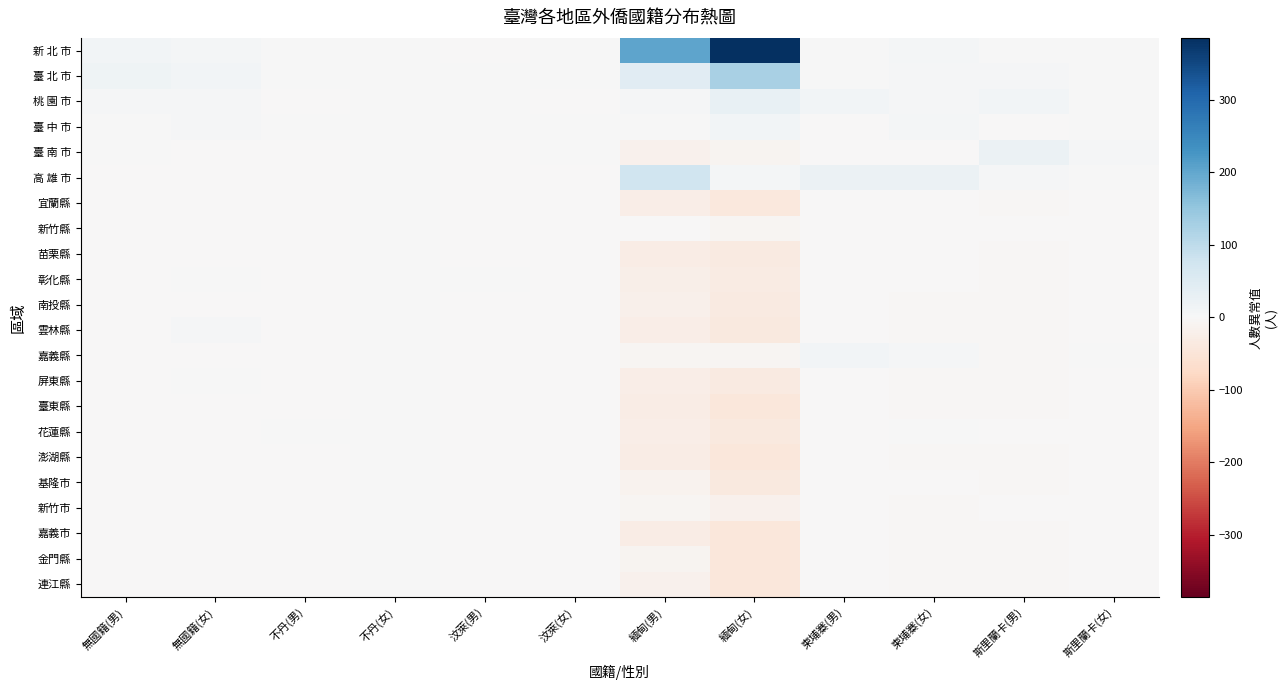

What is the minimum value shown in the chart?

-44.0